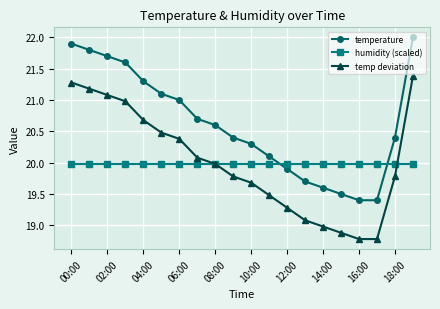

True or false: temperature and temp deviation cross at least once.

False